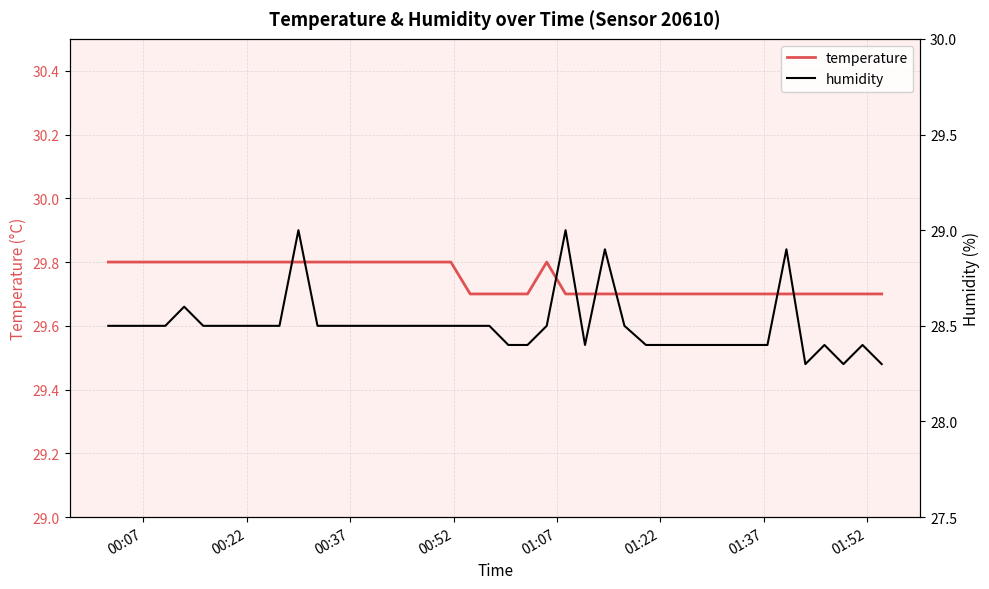

What is the lowest value of the temperature series?

29.7